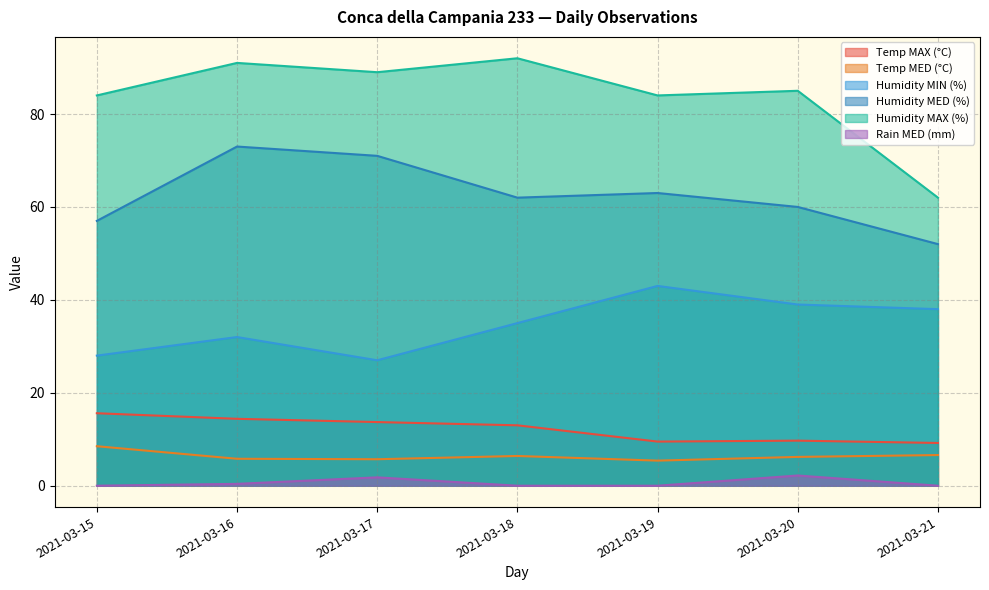

How many interior local peaks does the Temp MED (°C) series have?

1